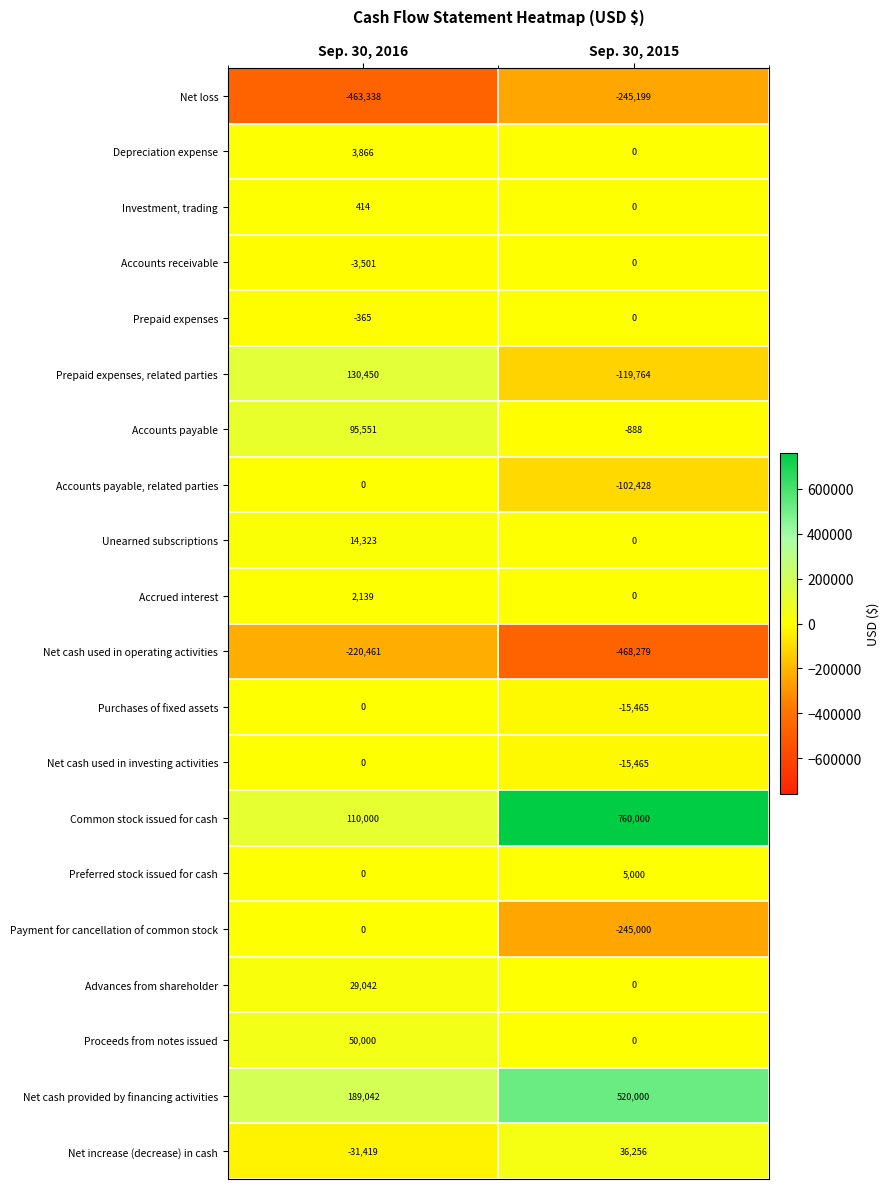

What is the minimum value shown in the chart?

-468279